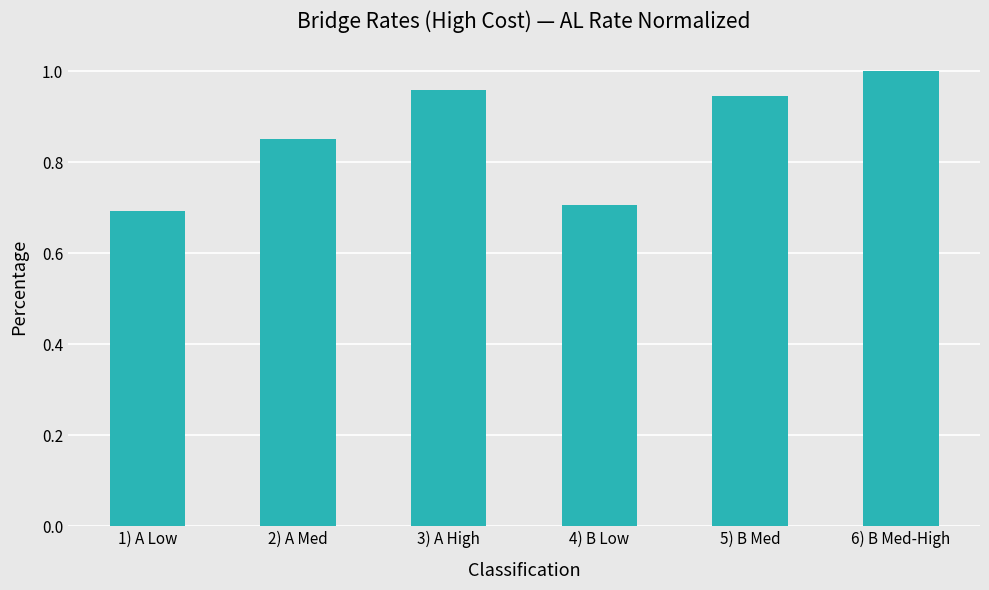

Between 2) A Med and 4) B Low, which is larger?

2) A Med